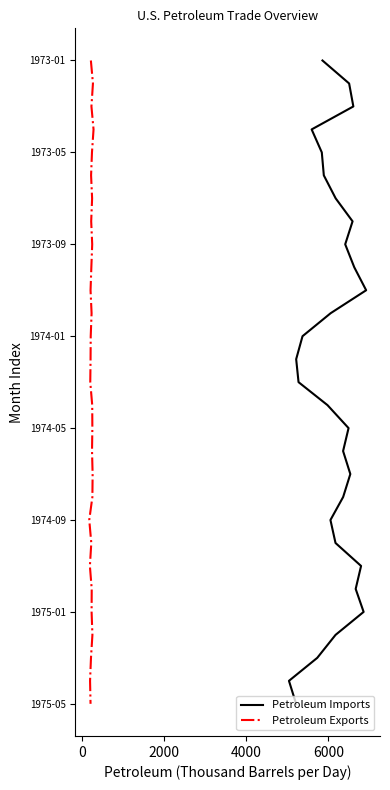

True or false: Petroleum Imports and Petroleum Exports cross at least once.

False